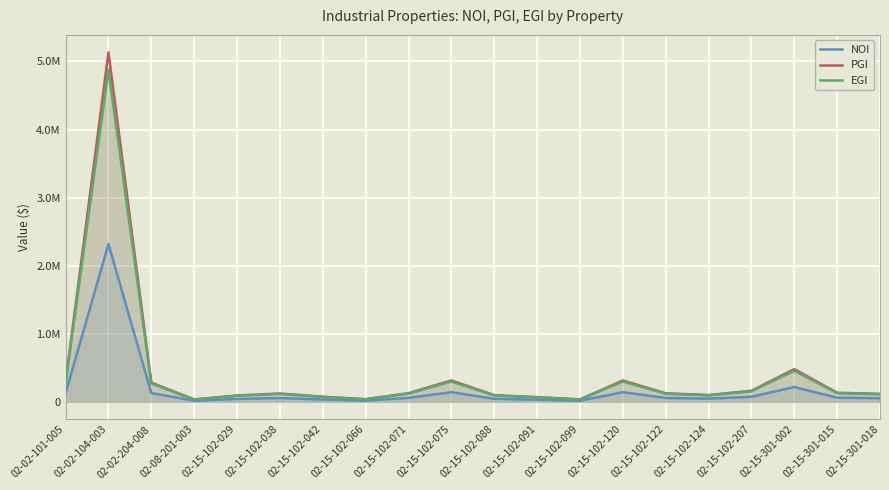

Which series has the largest total across all categories?

PGI